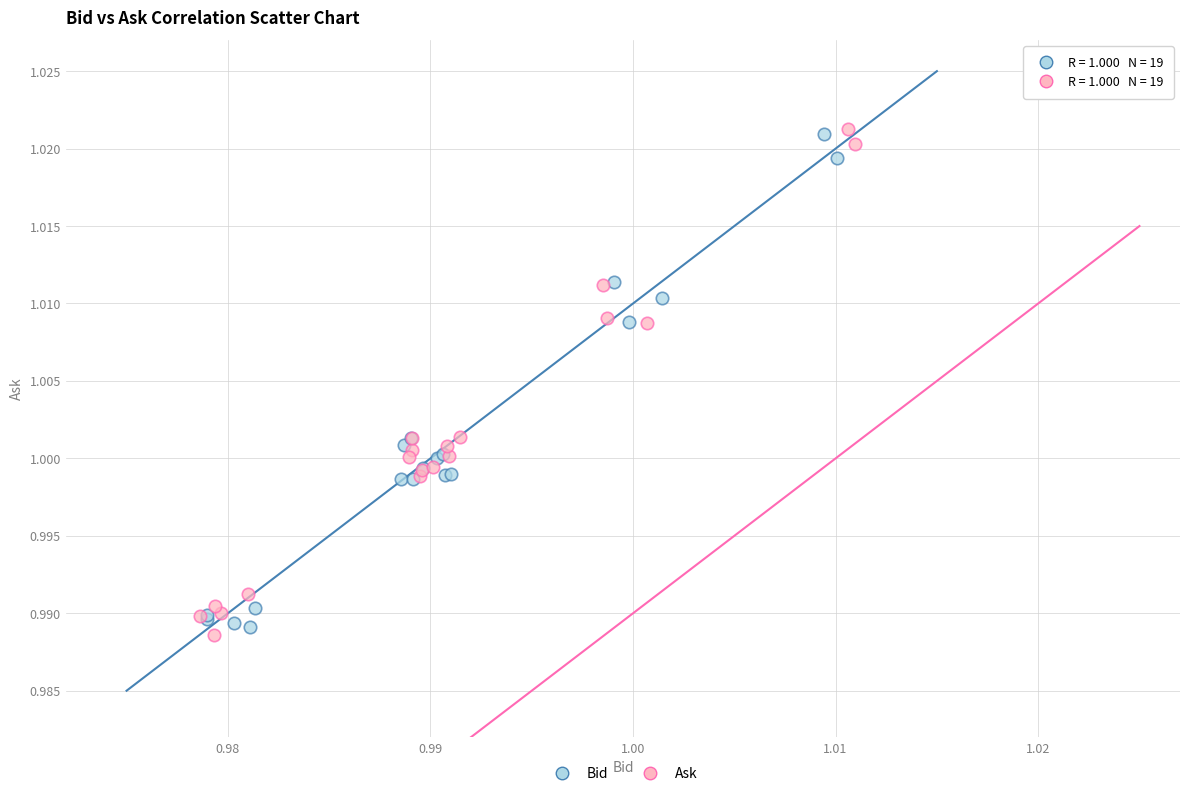

Which series contains the lowest Y value?

Ask